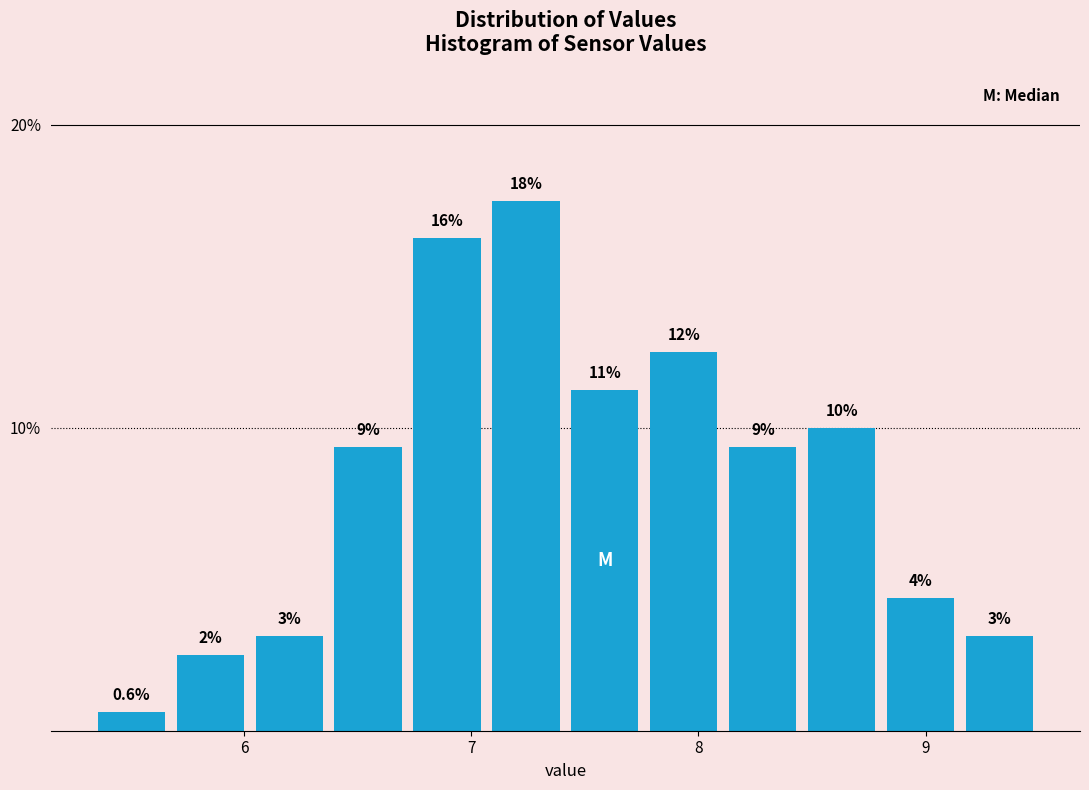

Around what value on the x-axis is the tallest bar? Give the approximate position of its centre, as read against the axis.

7.2